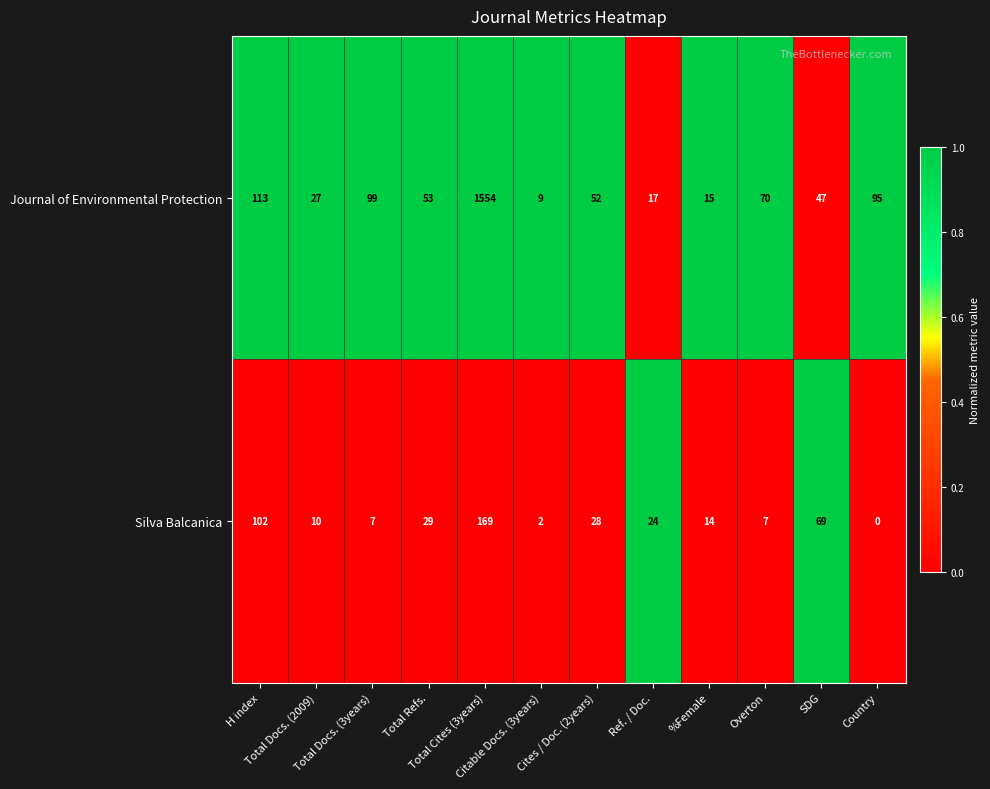

What is the spread (max minus min) of values at Overton?

63